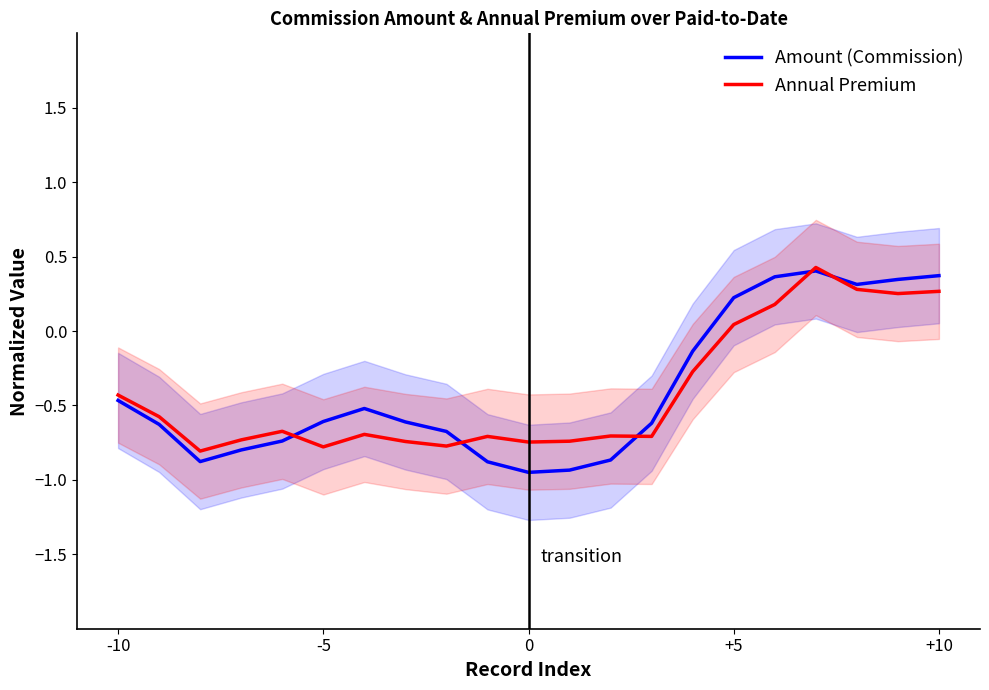

Rank the series by their maximum value, from highest to lowest.

Annual Premium, Amount (Commission)